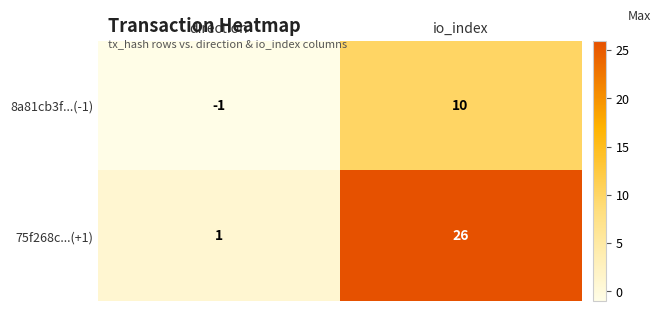

Reading right to left, transcribe all the data shown in this chart.

8a81cb3f...(-1): io_index=10	direction=-1
75f268c...(+1): io_index=26	direction=1